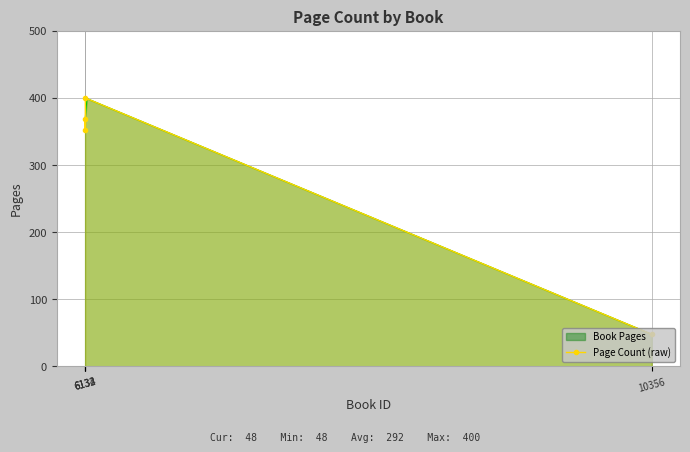

Between 10356 and 6133, which is larger?

6133